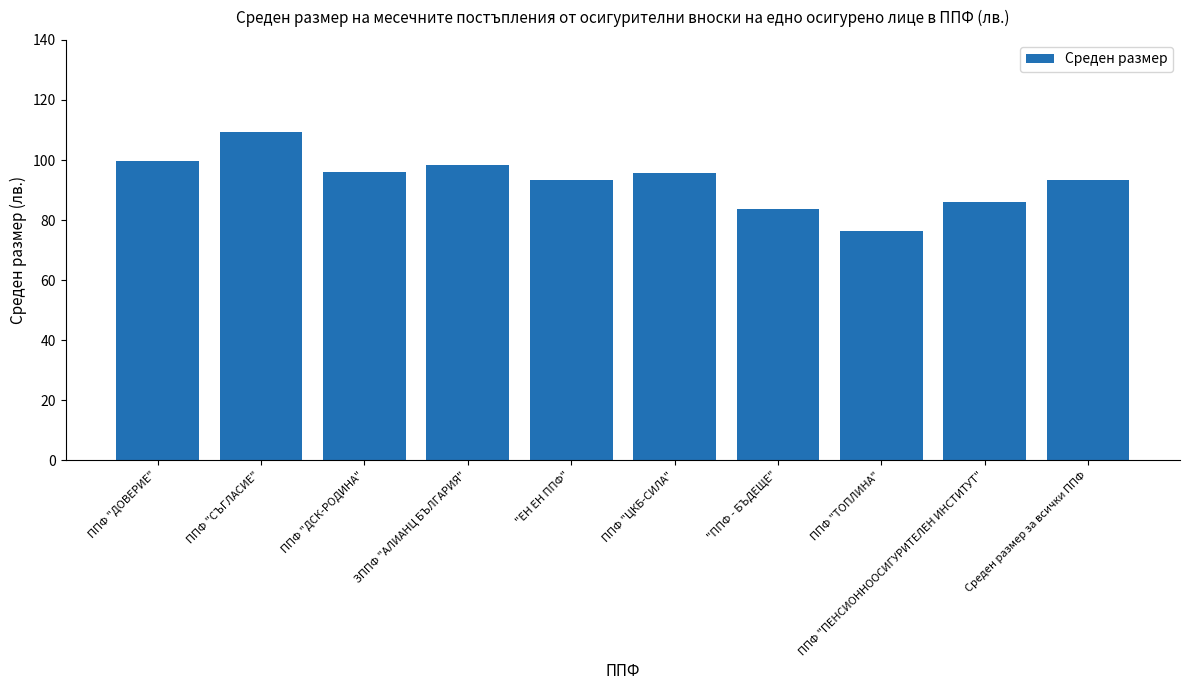

Read the value at ППФ "ТОПЛИНА".

76.4